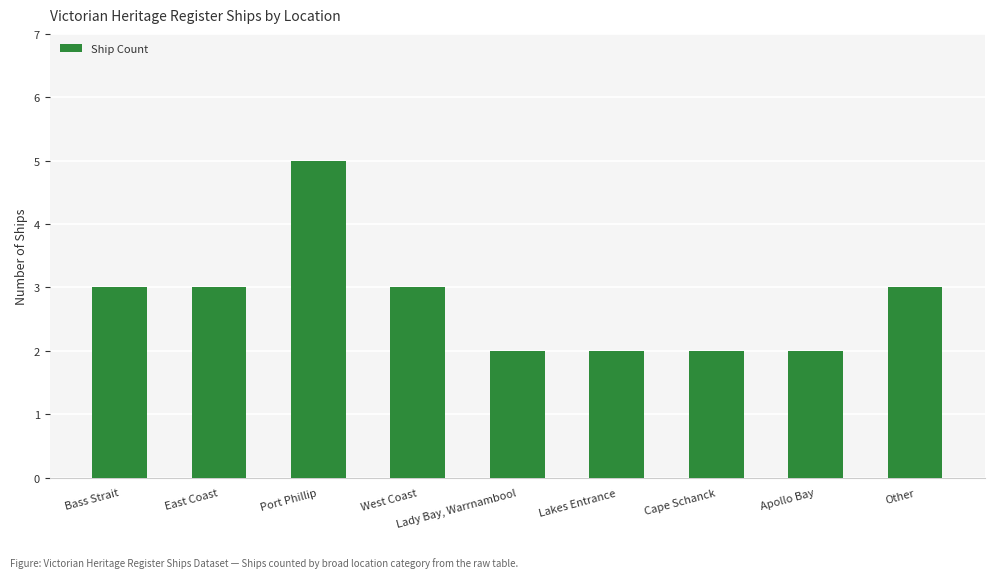

What is the difference between the maximum and second lowest values?

3